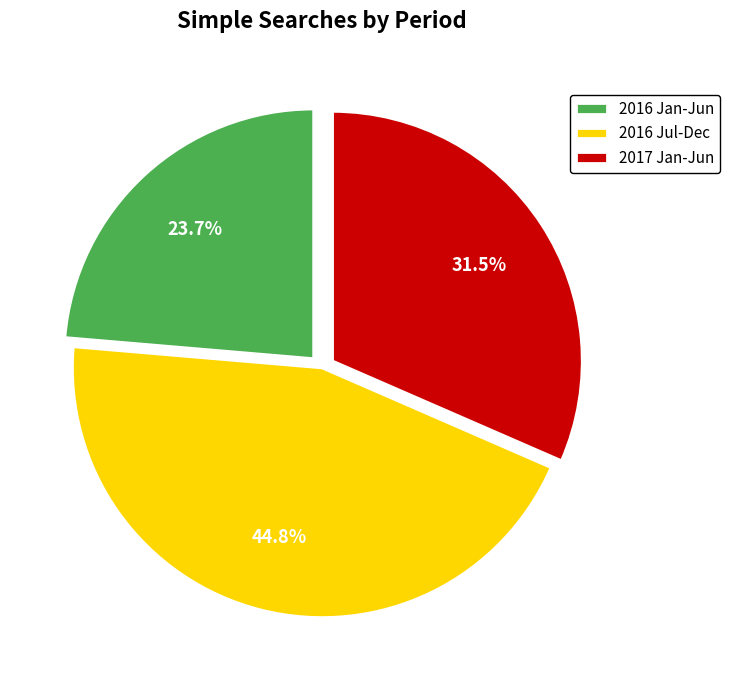

Which slice is the largest?

2016 Jul-Dec